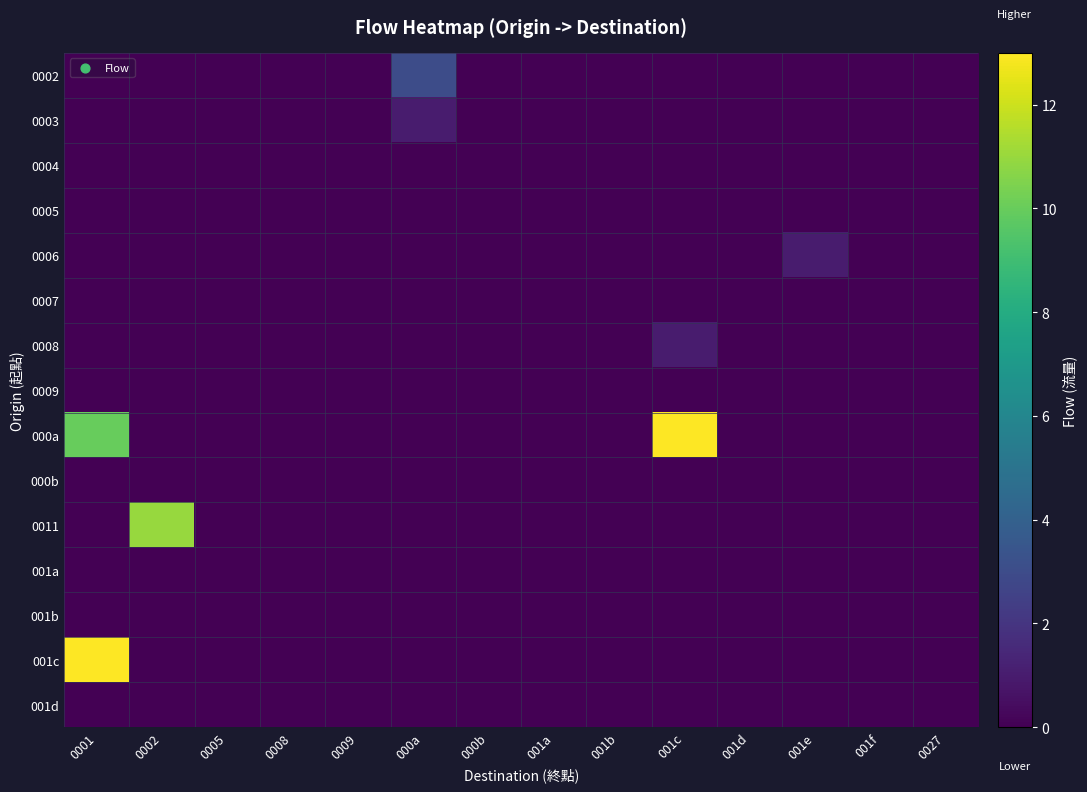

Reading left to right, extract all data points from this chart.

0002: 0001=0	0002=0	0005=0	0008=0	0009=0	000a=3	000b=0	001a=0	001b=0	001c=0	001d=0	001e=0	001f=0	0027=0
0003: 0001=0	0002=0	0005=0	0008=0	0009=0	000a=1	000b=0	001a=0	001b=0	001c=0	001d=0	001e=0	001f=0	0027=0
0004: 0001=0	0002=0	0005=0	0008=0	0009=0	000a=0	000b=0	001a=0	001b=0	001c=0	001d=0	001e=0	001f=0	0027=0
0005: 0001=0	0002=0	0005=0	0008=0	0009=0	000a=0	000b=0	001a=0	001b=0	001c=0	001d=0	001e=0	001f=0	0027=0
0006: 0001=0	0002=0	0005=0	0008=0	0009=0	000a=0	000b=0	001a=0	001b=0	001c=0	001d=0	001e=1	001f=0	0027=0
0007: 0001=0	0002=0	0005=0	0008=0	0009=0	000a=0	000b=0	001a=0	001b=0	001c=0	001d=0	001e=0	001f=0	0027=0
0008: 0001=0	0002=0	0005=0	0008=0	0009=0	000a=0	000b=0	001a=0	001b=0	001c=1	001d=0	001e=0	001f=0	0027=0
0009: 0001=0	0002=0	0005=0	0008=0	0009=0	000a=0	000b=0	001a=0	001b=0	001c=0	001d=0	001e=0	001f=0	0027=0
000a: 0001=10	0002=0	0005=0	0008=0	0009=0	000a=0	000b=0	001a=0	001b=0	001c=13	001d=0	001e=0	001f=0	0027=0
000b: 0001=0	0002=0	0005=0	0008=0	0009=0	000a=0	000b=0	001a=0	001b=0	001c=0	001d=0	001e=0	001f=0	0027=0
0011: 0001=0	0002=11	0005=0	0008=0	0009=0	000a=0	000b=0	001a=0	001b=0	001c=0	001d=0	001e=0	001f=0	0027=0
001a: 0001=0	0002=0	0005=0	0008=0	0009=0	000a=0	000b=0	001a=0	001b=0	001c=0	001d=0	001e=0	001f=0	0027=0
001b: 0001=0	0002=0	0005=0	0008=0	0009=0	000a=0	000b=0	001a=0	001b=0	001c=0	001d=0	001e=0	001f=0	0027=0
001c: 0001=13	0002=0	0005=0	0008=0	0009=0	000a=0	000b=0	001a=0	001b=0	001c=0	001d=0	001e=0	001f=0	0027=0
001d: 0001=0	0002=0	0005=0	0008=0	0009=0	000a=0	000b=0	001a=0	001b=0	001c=0	001d=0	001e=0	001f=0	0027=0